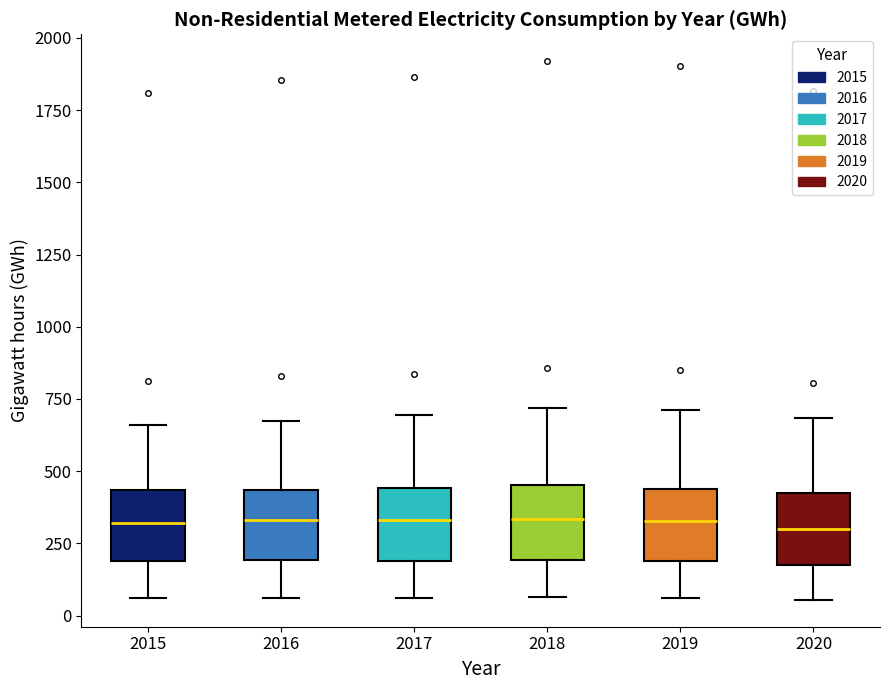

Reading left to right, read every box against the y-axis: the position of its median line, the range the box covers, and the ends of its whiskers. The values are not printed on the chart, so give them approximately, as read against the axis.

2015: median 300, box 200 to 450, whiskers 50 to 650
2016: median 350, box 200 to 450, whiskers 50 to 650
2017: median 350, box 200 to 450, whiskers 50 to 700
2018: median 350, box 200 to 450, whiskers 50 to 700
2019: median 350, box 200 to 450, whiskers 50 to 700
2020: median 300, box 200 to 400, whiskers 50 to 700